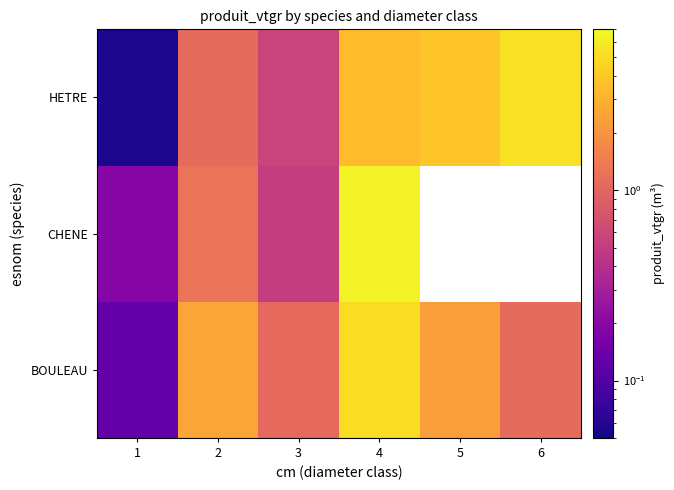

At which category is the sum across all series the highest?

4